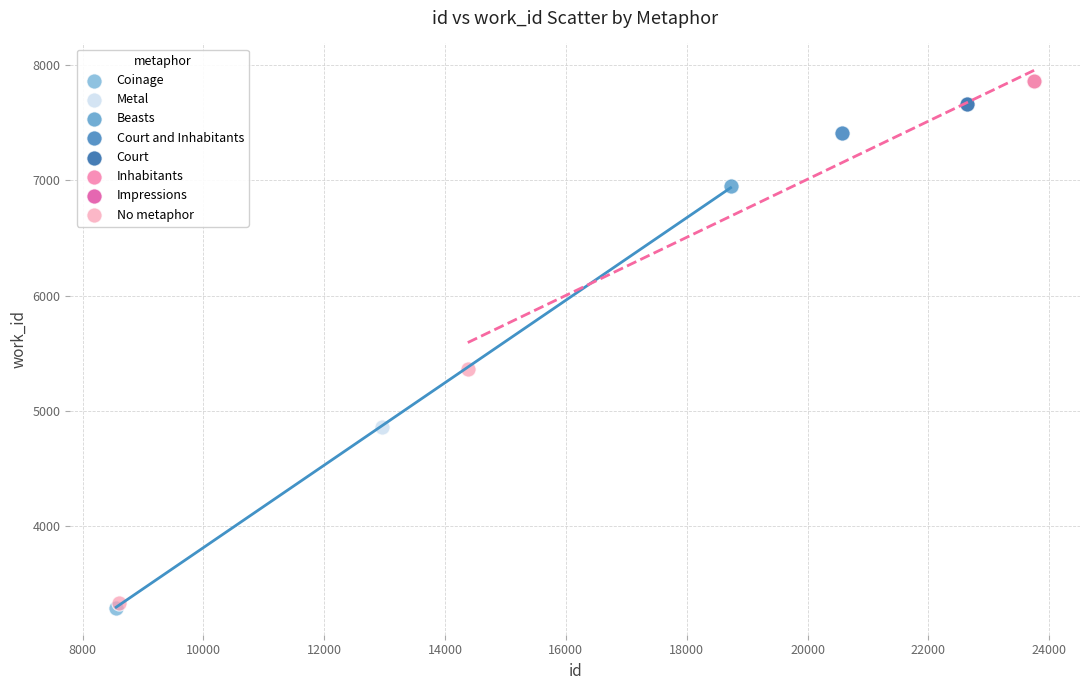

What are all the series names shown in the legend?

Coinage, Metal, Beasts, Court and Inhabitants, Court, Inhabitants, Impressions, No metaphor